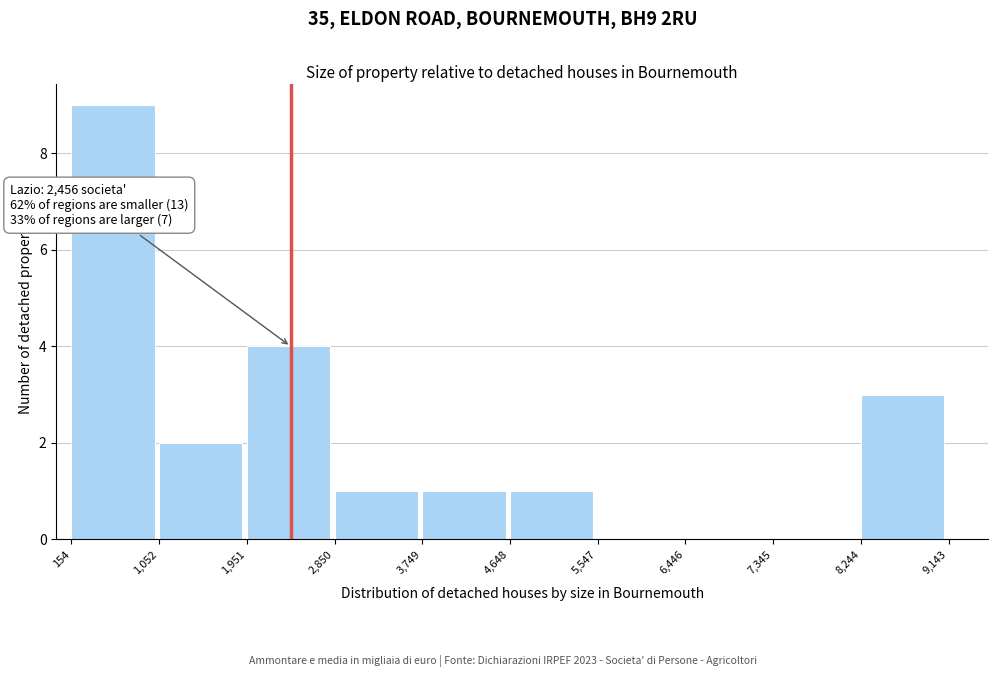

Which range on the x-axis has the tallest bar?

154 to 1,052